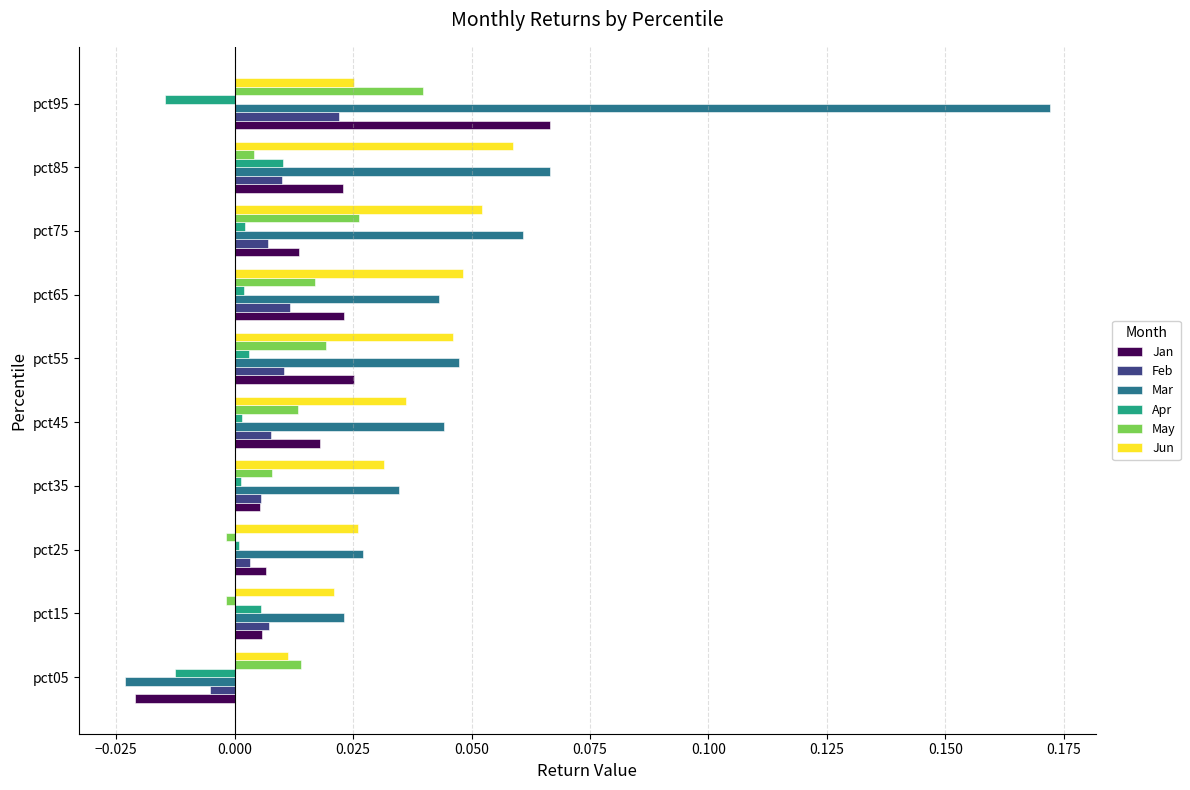

Which series changed the most between pct25 and pct75?

Mar